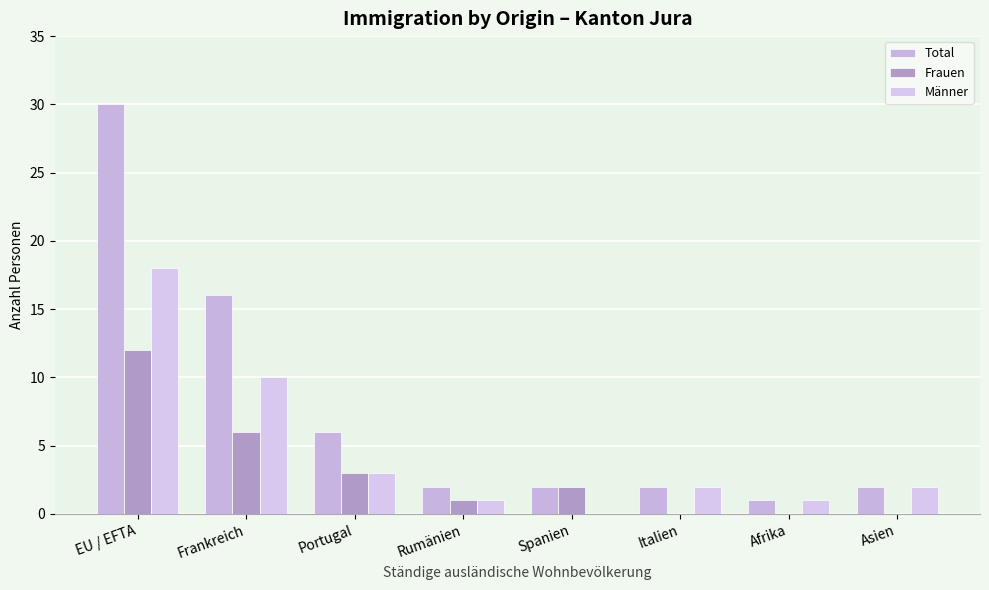

What is the label of the 2nd bar from the right?

Afrika